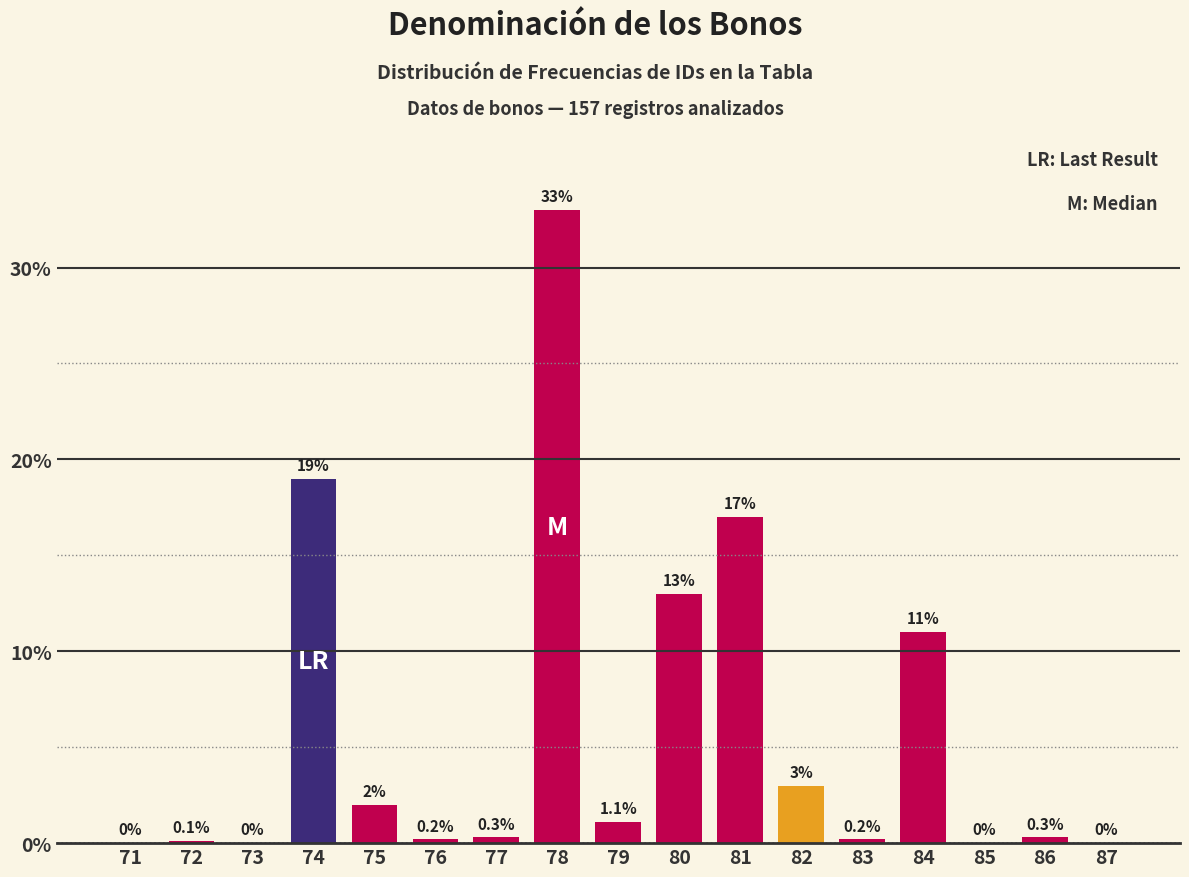

Reading left to right, list all the values displayed in this chart.

71=0.0	72=0.1	73=0.0	74=19.0	75=2.0	76=0.2	77=0.3	78=33.0	79=1.1	80=13.0	81=17.0	82=3.0	83=0.2	84=11.0	85=0.0	86=0.3	87=0.0